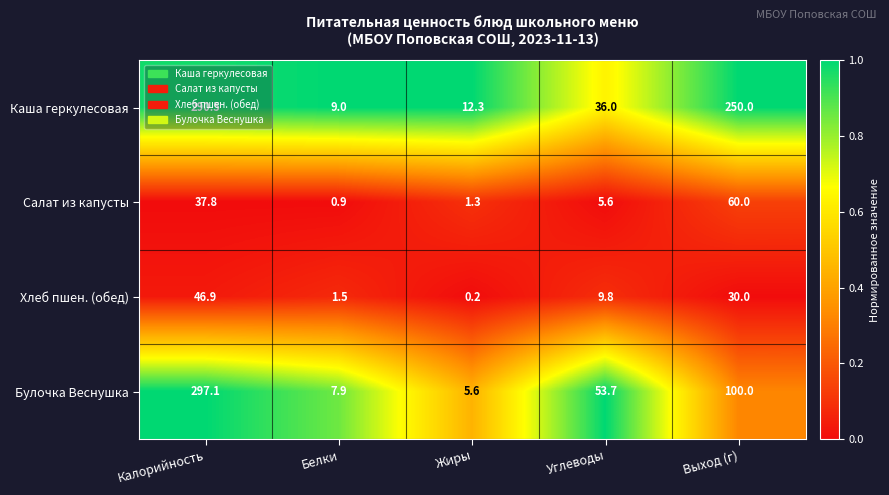

Where does the Салат из капусты series first go above 5?

Калорийность